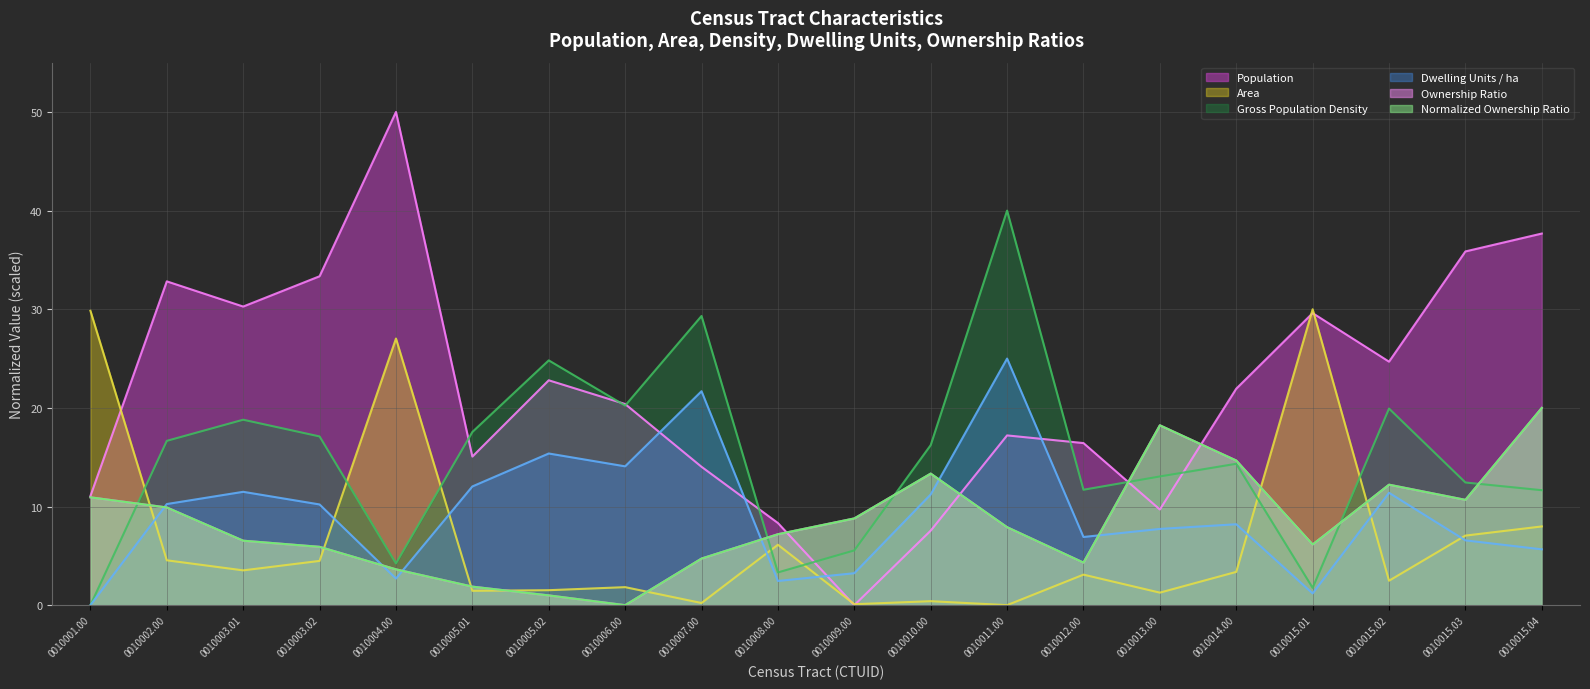

At which label is Area closest to 15?

0010015.04